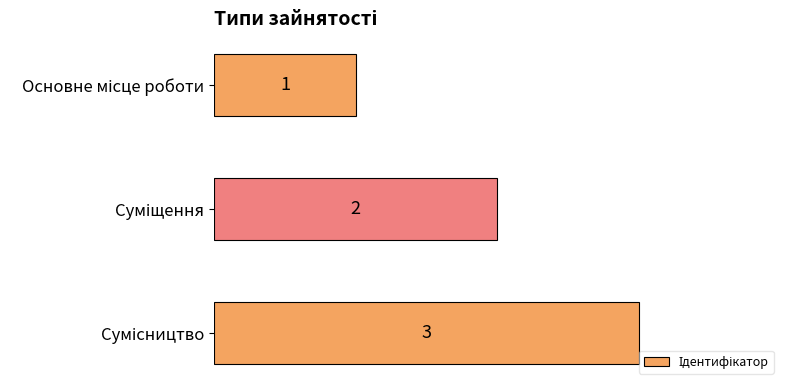

What is the sum of all values?

6